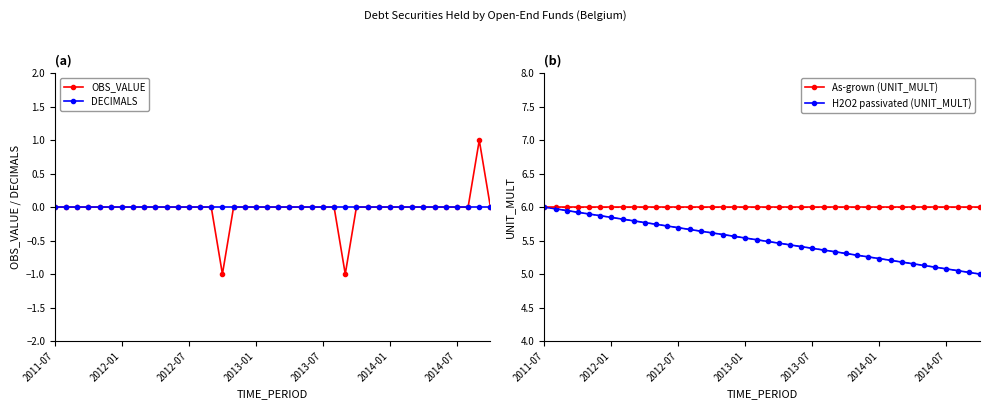

True or false: OBS_VALUE and As-grown (UNIT_MULT) cross at least once.

False